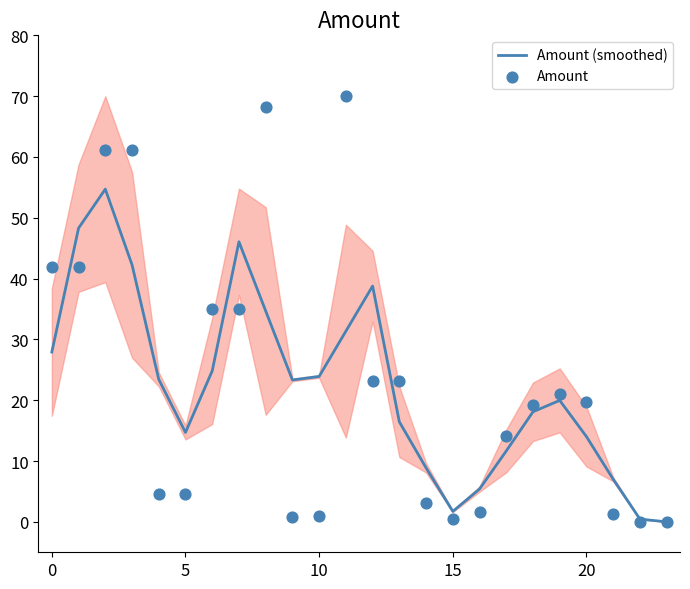

What are all the series names shown in the legend?

Amount (smoothed), Amount